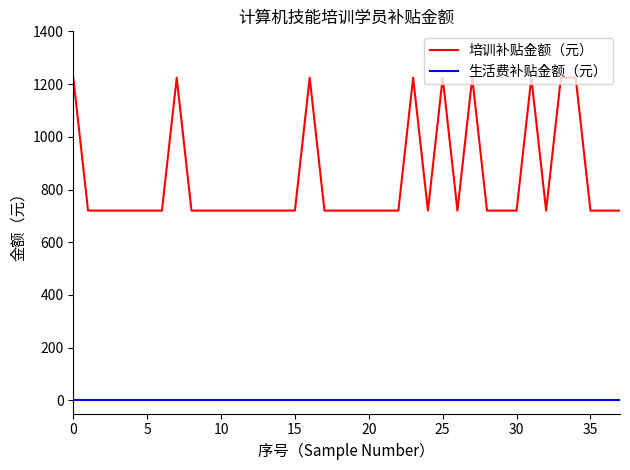

What is the difference between the maximum and minimum values in the 培训补贴金额（元） series?

504